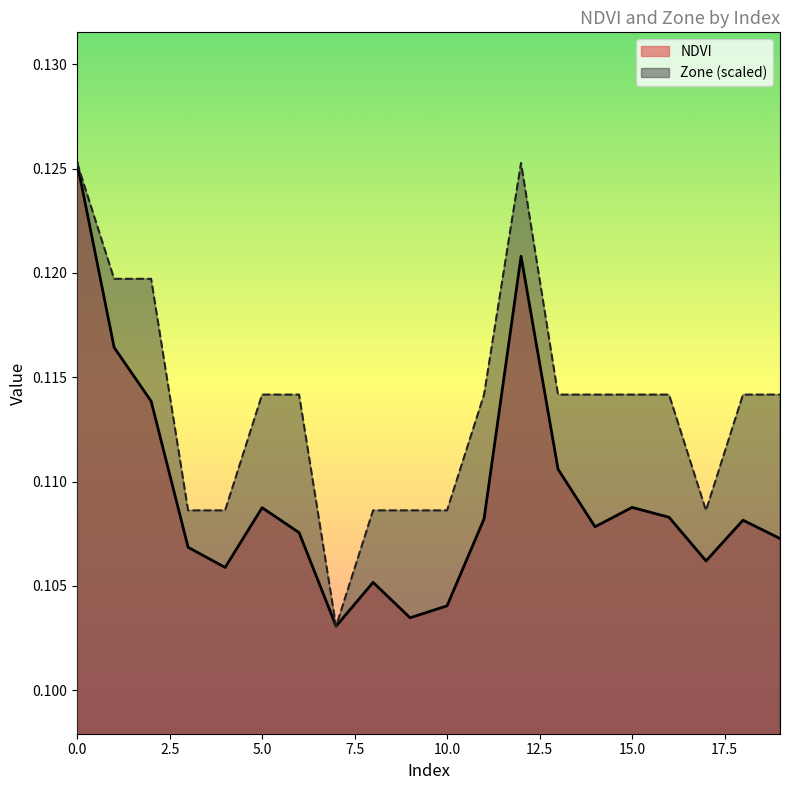

True or false: NDVI and Zone cross at least once.

False